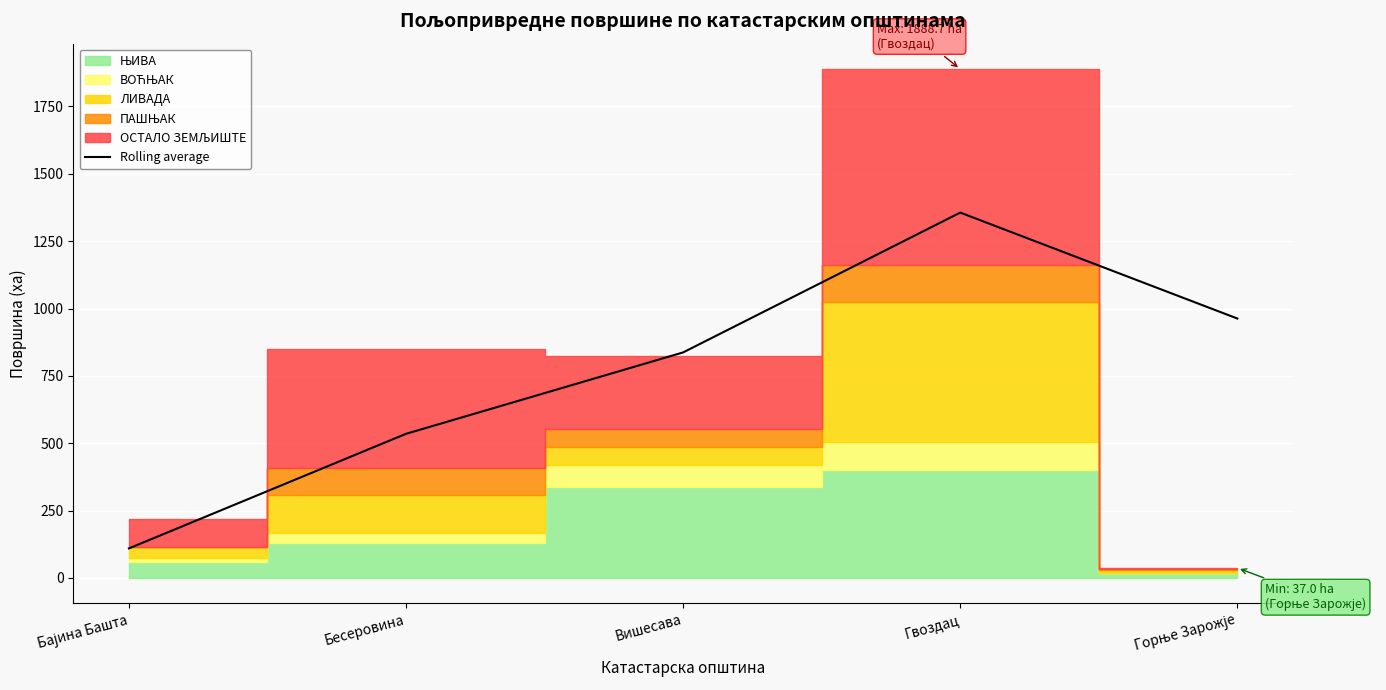

Reading right to left, list all the values displayed in this chart.

962.8	1356.1	837.1	534.9	109.6